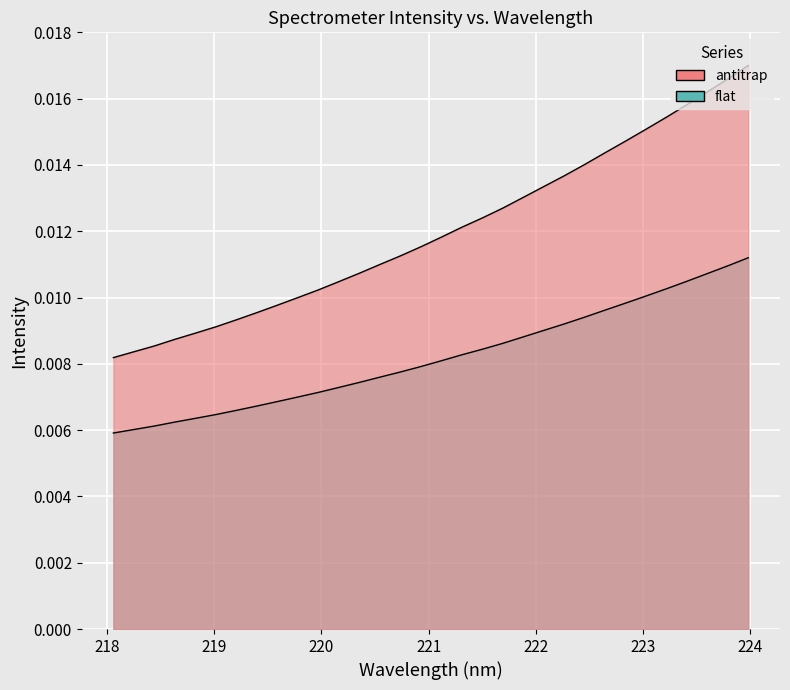

Is it true that y equals 0.0 at 219?

False